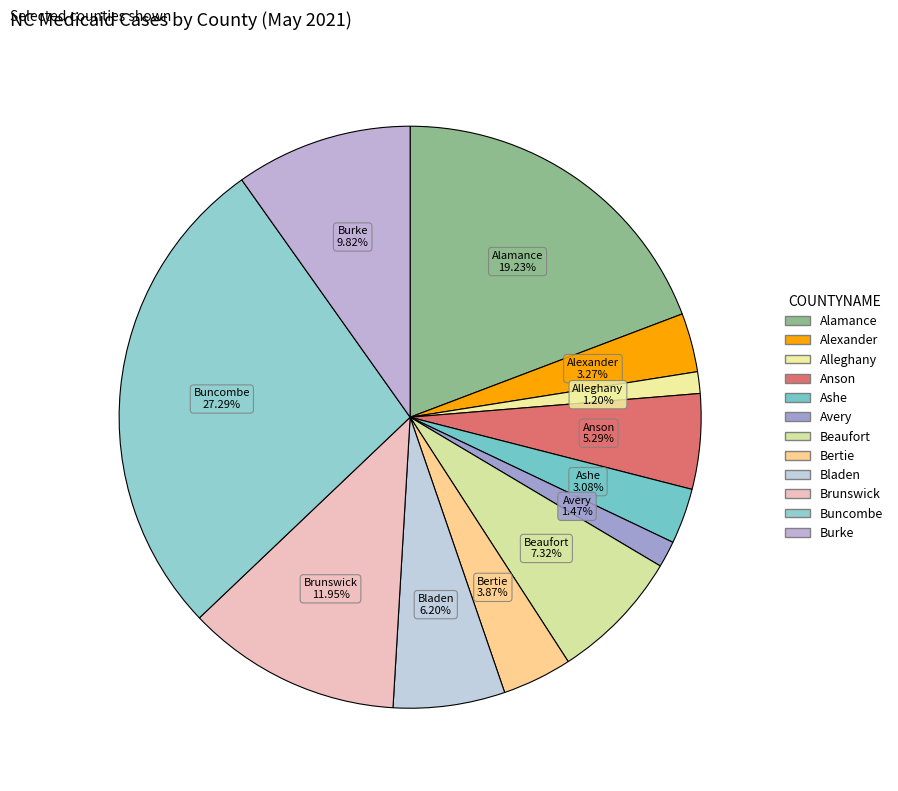

What is the largest slice in the pie chart?

Buncombe